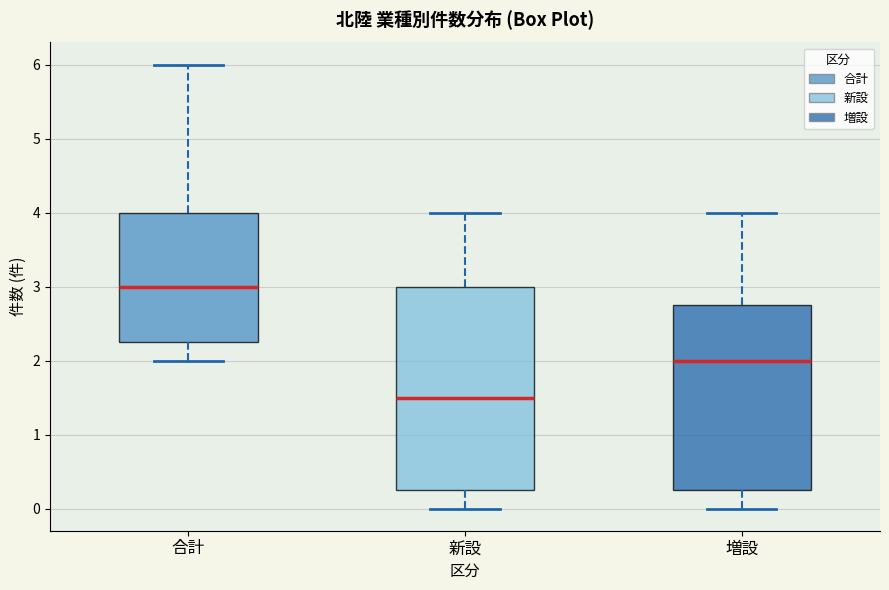

Which box's median line is the lowest?

新設